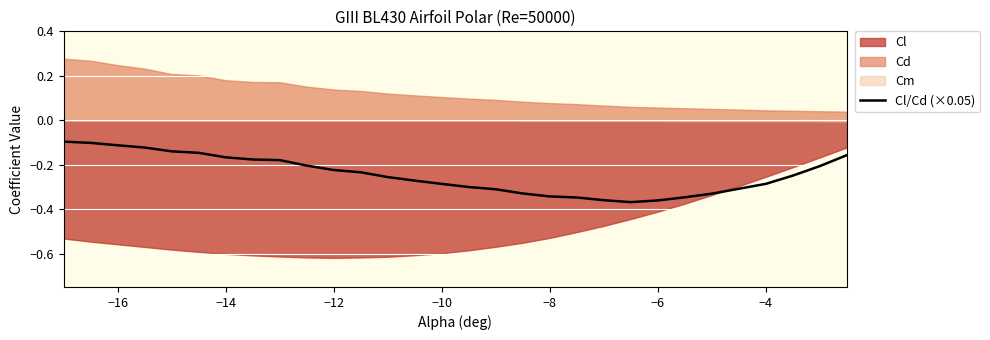

How many data points does each series have?

30